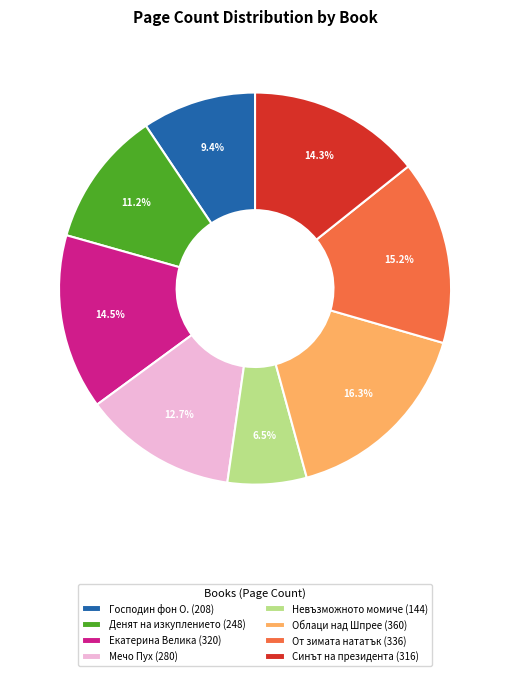

Does От зимата нататък account for over 50% of the chart?

No